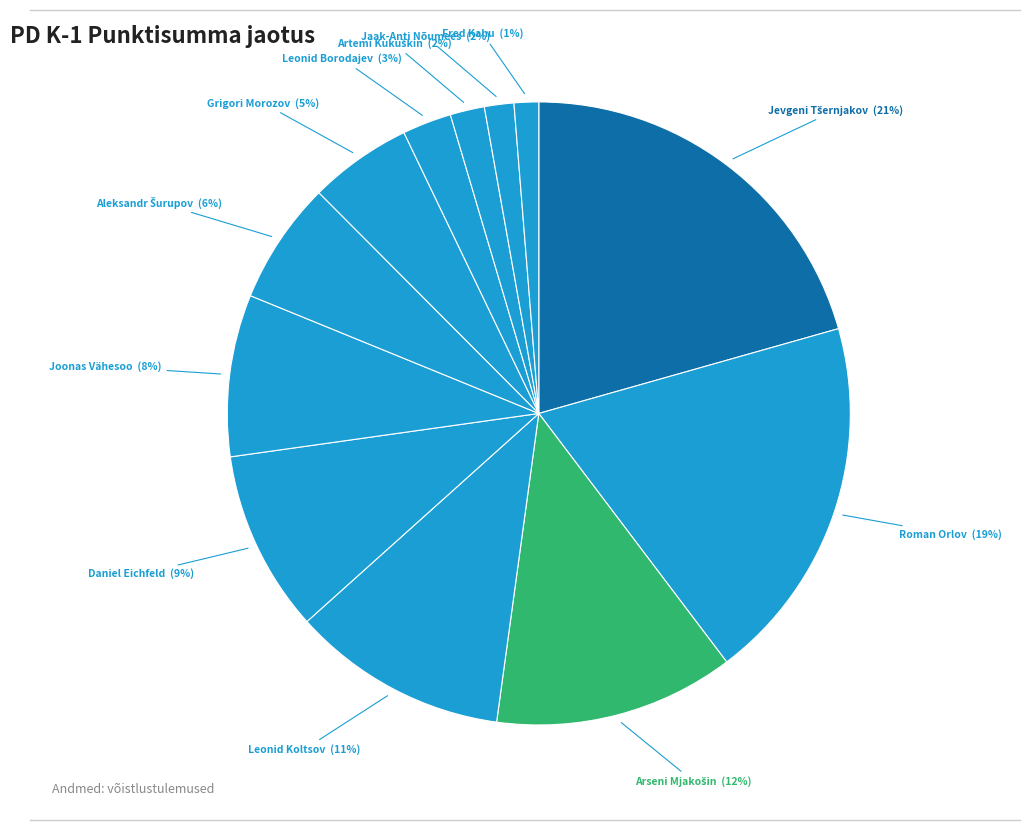

To the nearest percent, what is the average slice percentage?

8%